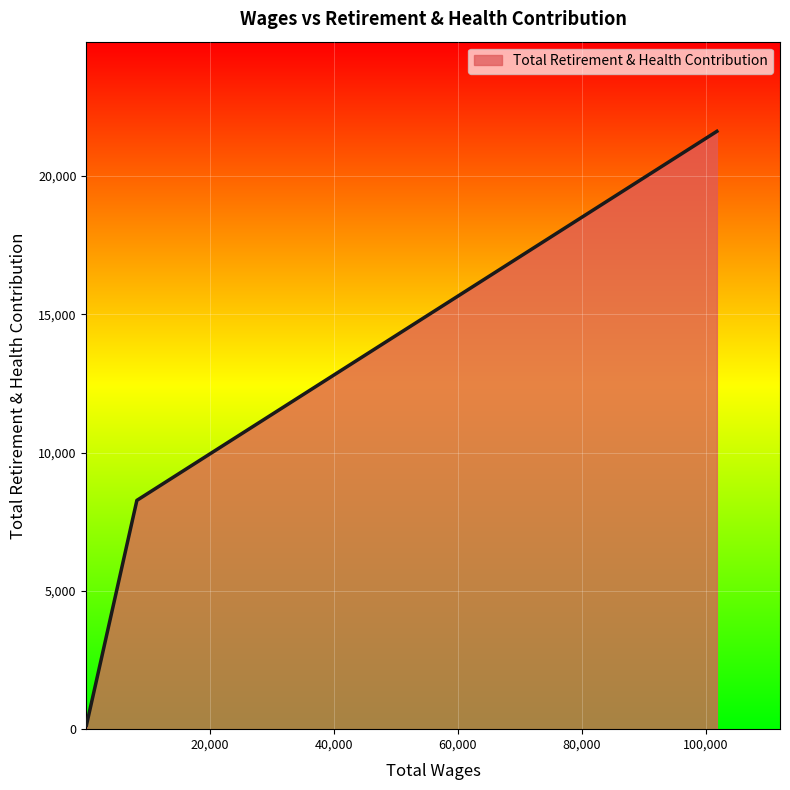

What is the difference between the maximum and minimum values?

21480